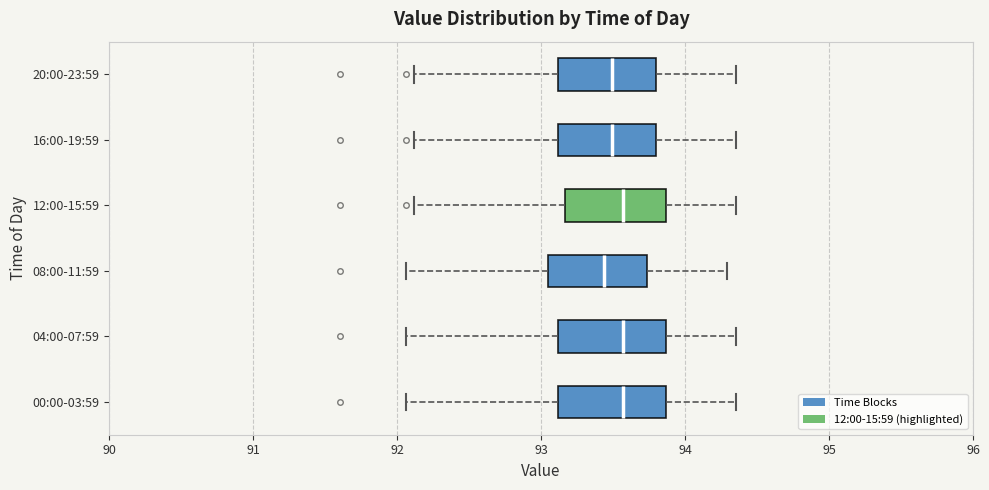

Reading bottom to top, transcribe this box plot: for each box, give where its median line is, the range the box spans, and where its two whiskers end, as read against the x-axis. The values are not printed on the chart, so give them approximately, as read against the axis.

00:00-03:59: median 93.6, box 93.1 to 93.9, whiskers 92.1 to 94.4
04:00-07:59: median 93.6, box 93.1 to 93.9, whiskers 92.1 to 94.4
08:00-11:59: median 93.4, box 93.1 to 93.7, whiskers 92.1 to 94.3
12:00-15:59: median 93.6, box 93.2 to 93.9, whiskers 92.1 to 94.4
16:00-19:59: median 93.5, box 93.1 to 93.8, whiskers 92.1 to 94.4
20:00-23:59: median 93.5, box 93.1 to 93.8, whiskers 92.1 to 94.4